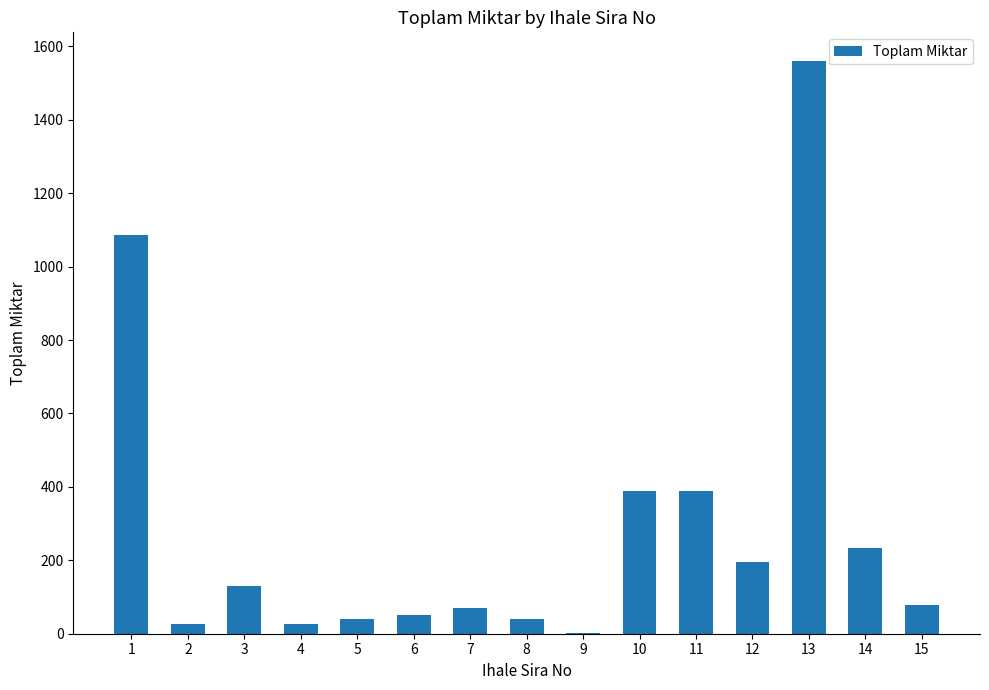

What is the sum of all values?

4317.0